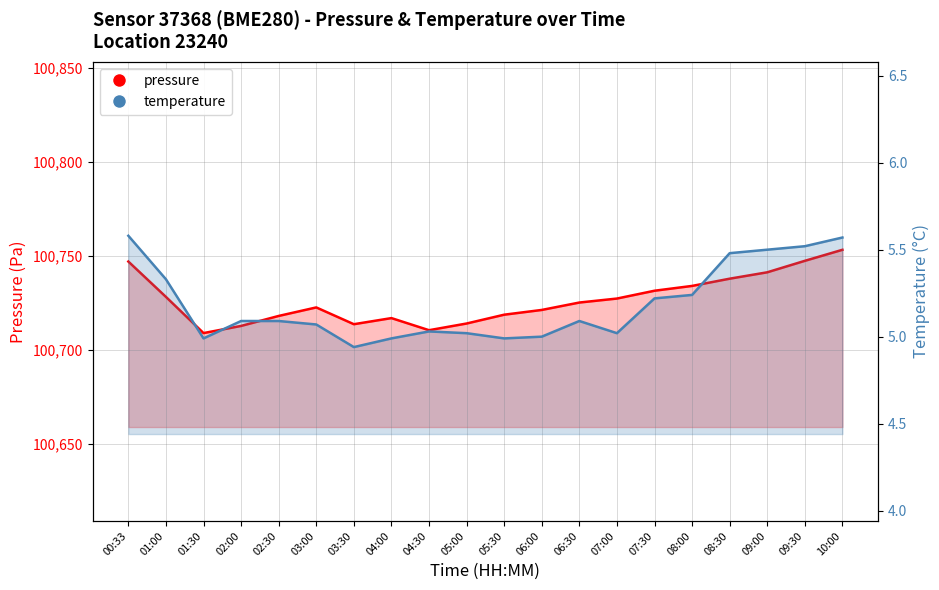

True or false: pressure has a value of 49176.7 at 02:00.

False